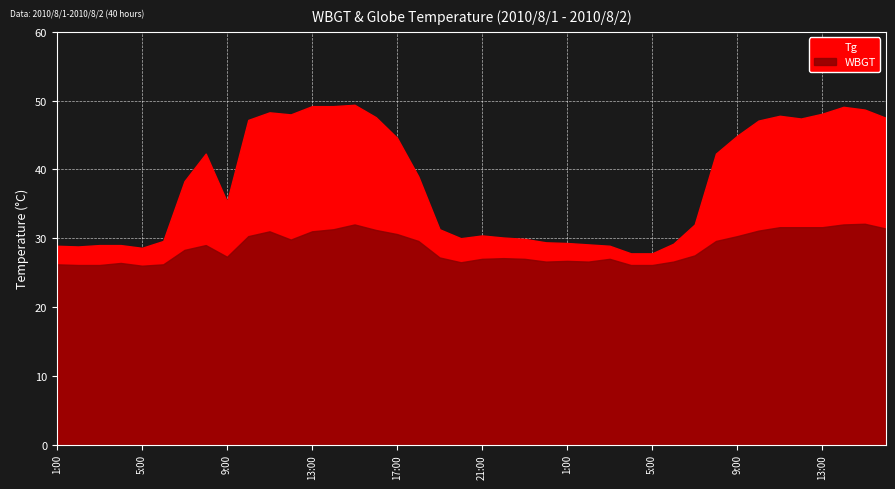

Which label corresponds to the largest value in the chart?

15:00